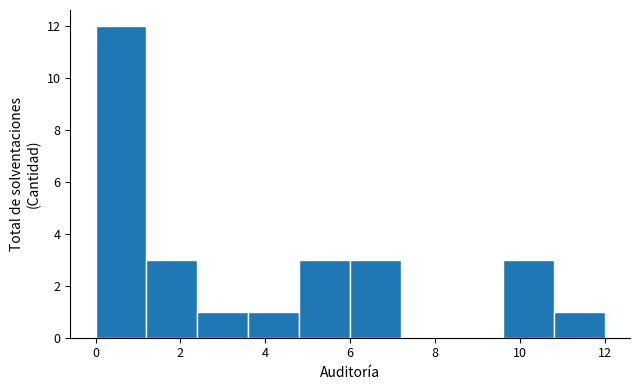

What is the height of the bar covering 4.8 to 6.0 on the x-axis? The values are not printed on the chart, so give them approximately, as read against the axis.

3